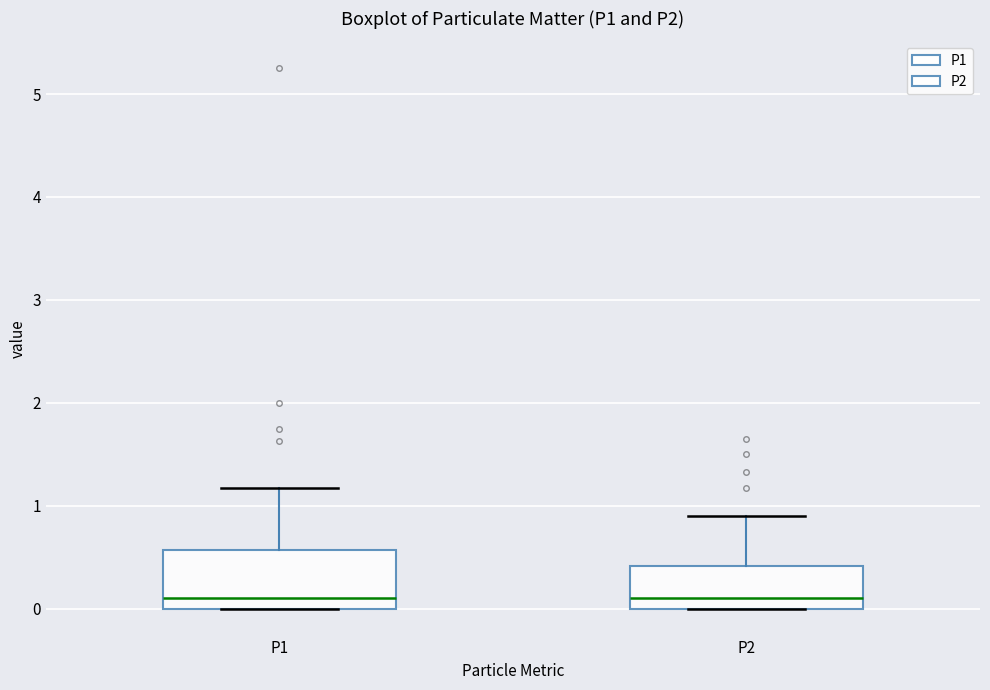

Reading left to right, transcribe this box plot: for each box, give where its median line is, the range the box spans, and where its two whiskers end, as read against the y-axis. The values are not printed on the chart, so give them approximately, as read against the axis.

P1: median 0.1, box 0.0 to 0.6, whiskers 0.0 to 1.2
P2: median 0.1, box 0.0 to 0.4, whiskers 0.0 to 0.9